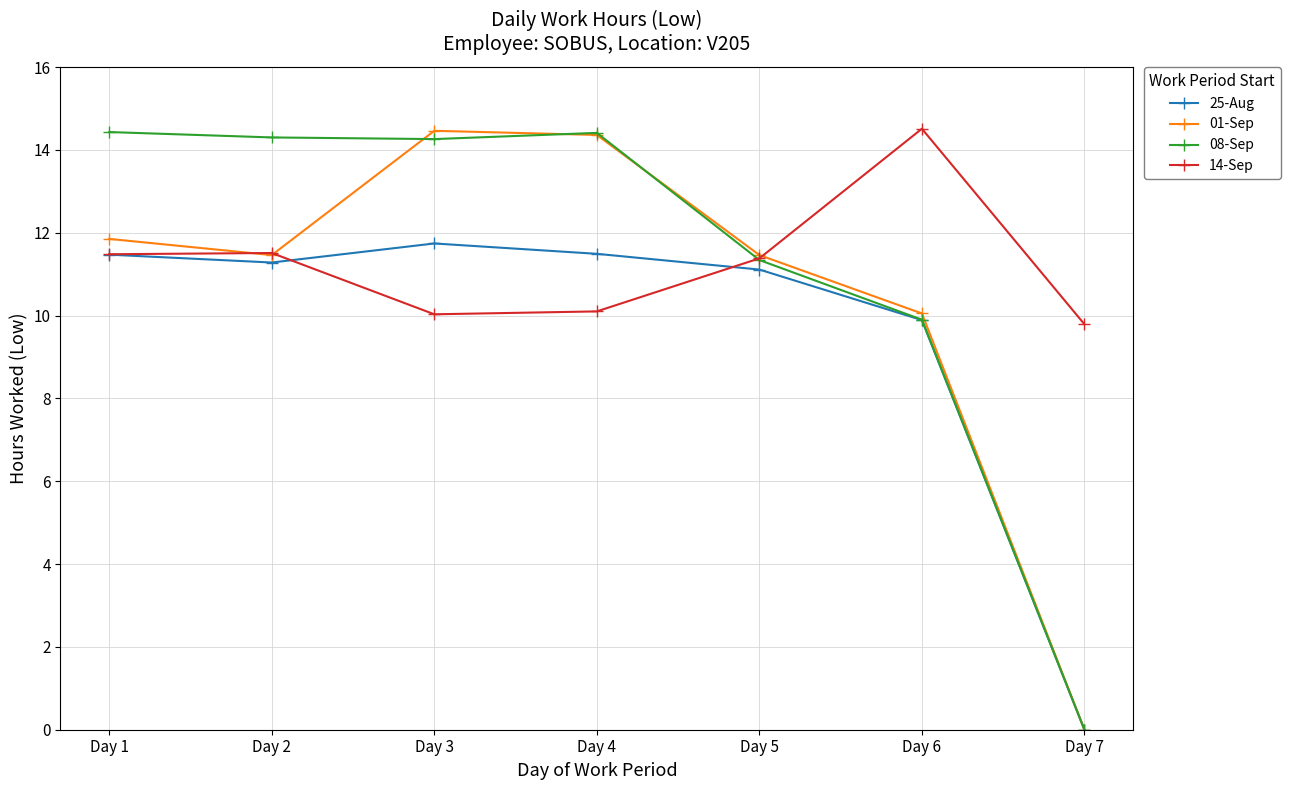

What is the difference between the second highest and second lowest values in the 01-Sep series?

4.3